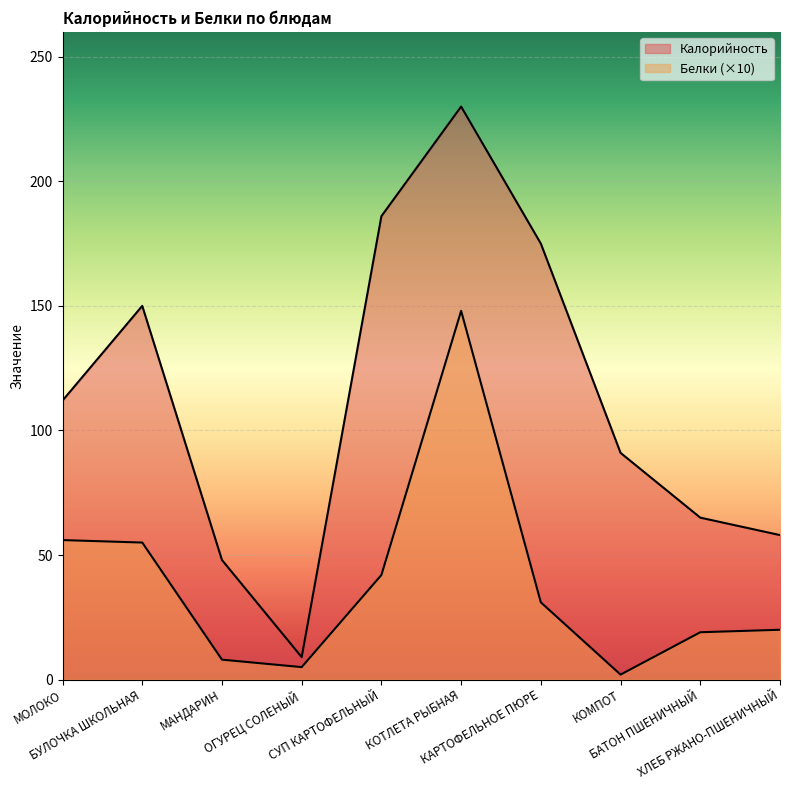

What are all the series names shown in the legend?

Калорийность, Белки